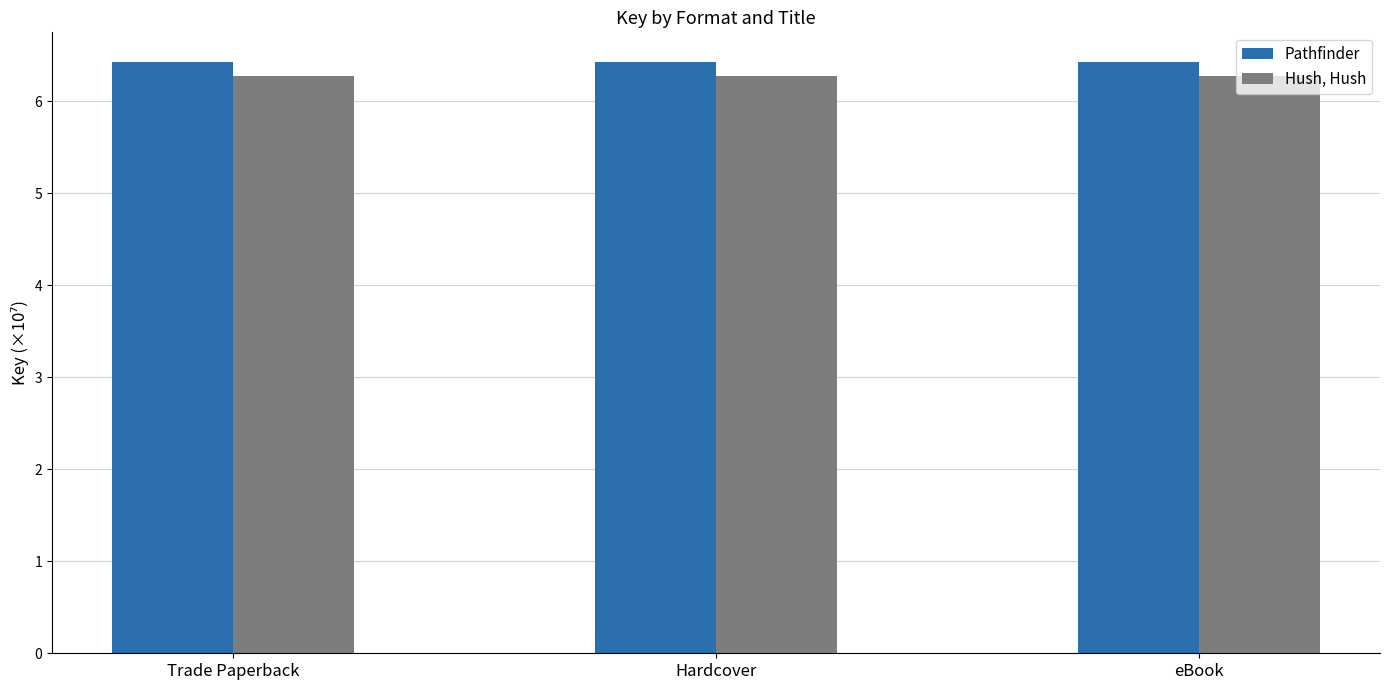

How many series are shown in this chart?

2